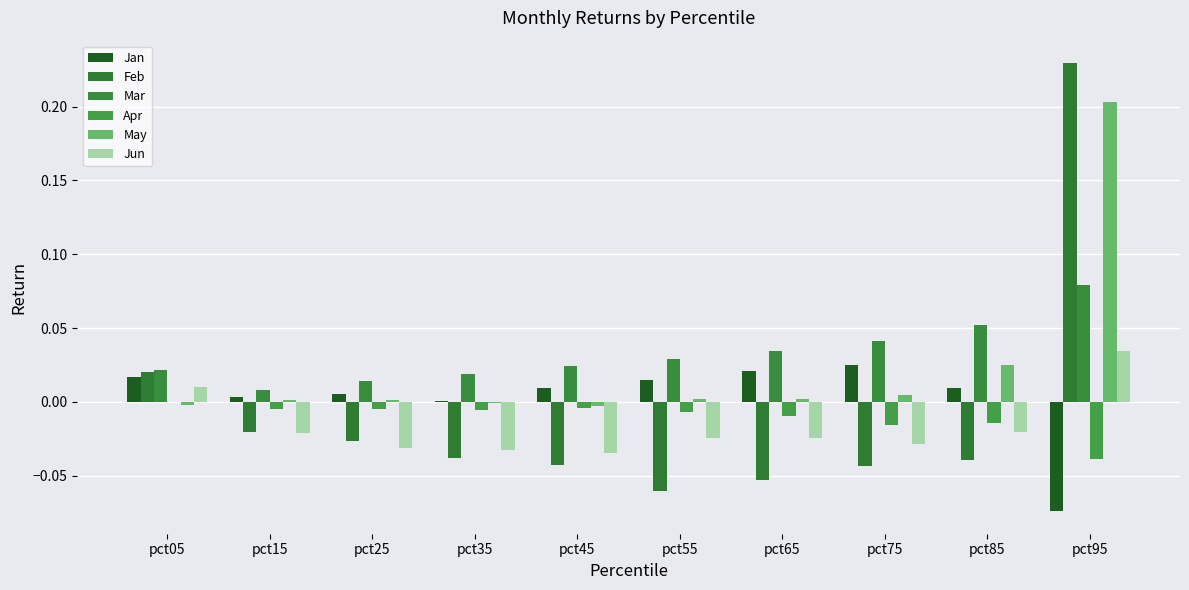

Where is Mar nearest to the value 0?

pct15